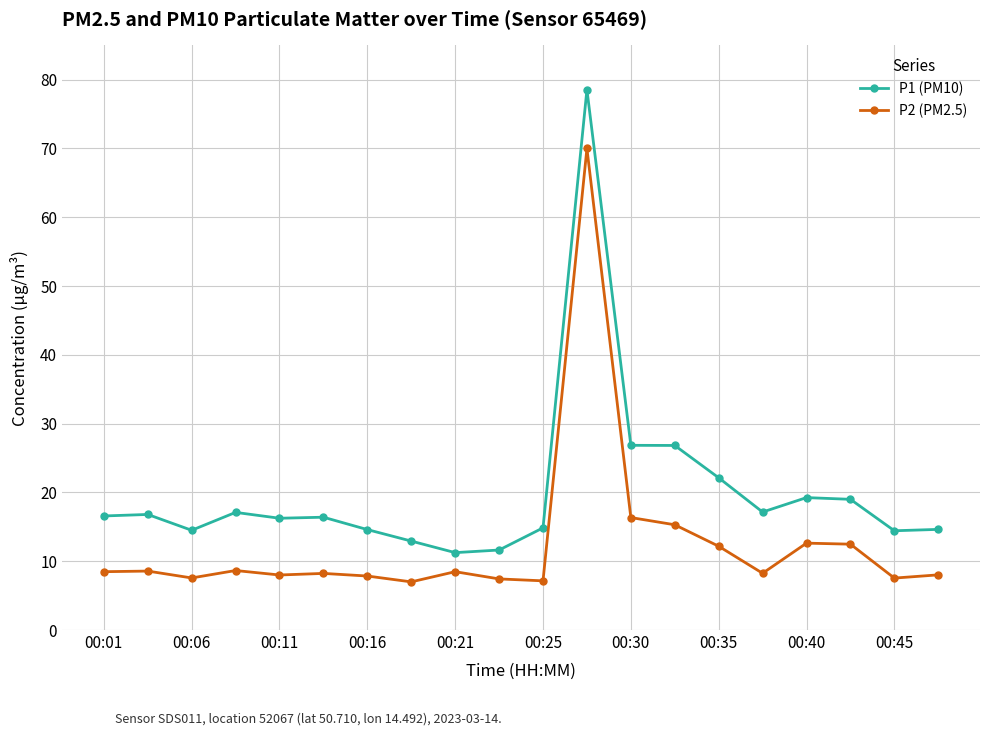

How many series are shown in this chart?

2